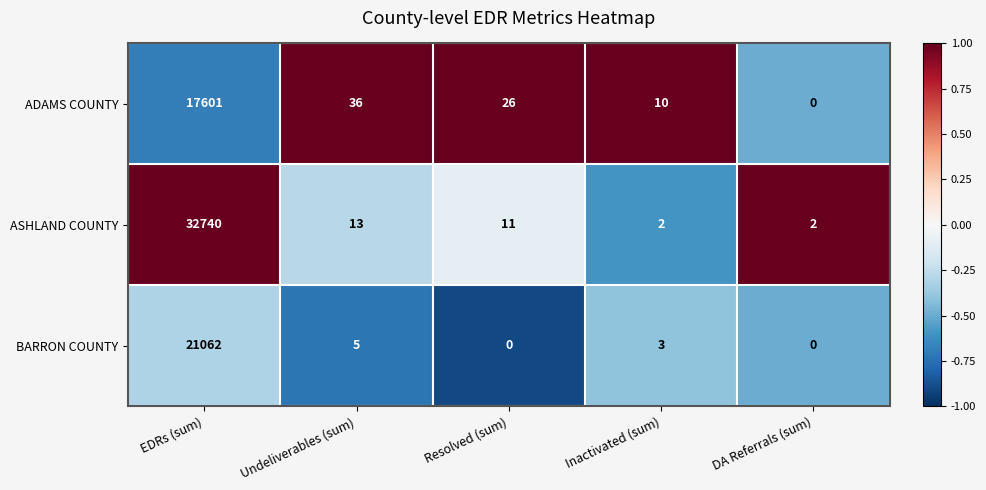

Reading left to right, transcribe all the data shown in this chart.

ADAMS COUNTY: EDRs (sum)=17601	Undeliverables (sum)=36	Resolved (sum)=26	Inactivated (sum)=10	DA Referrals (sum)=0
ASHLAND COUNTY: EDRs (sum)=32740	Undeliverables (sum)=13	Resolved (sum)=11	Inactivated (sum)=2	DA Referrals (sum)=2
BARRON COUNTY: EDRs (sum)=21062	Undeliverables (sum)=5	Resolved (sum)=0	Inactivated (sum)=3	DA Referrals (sum)=0